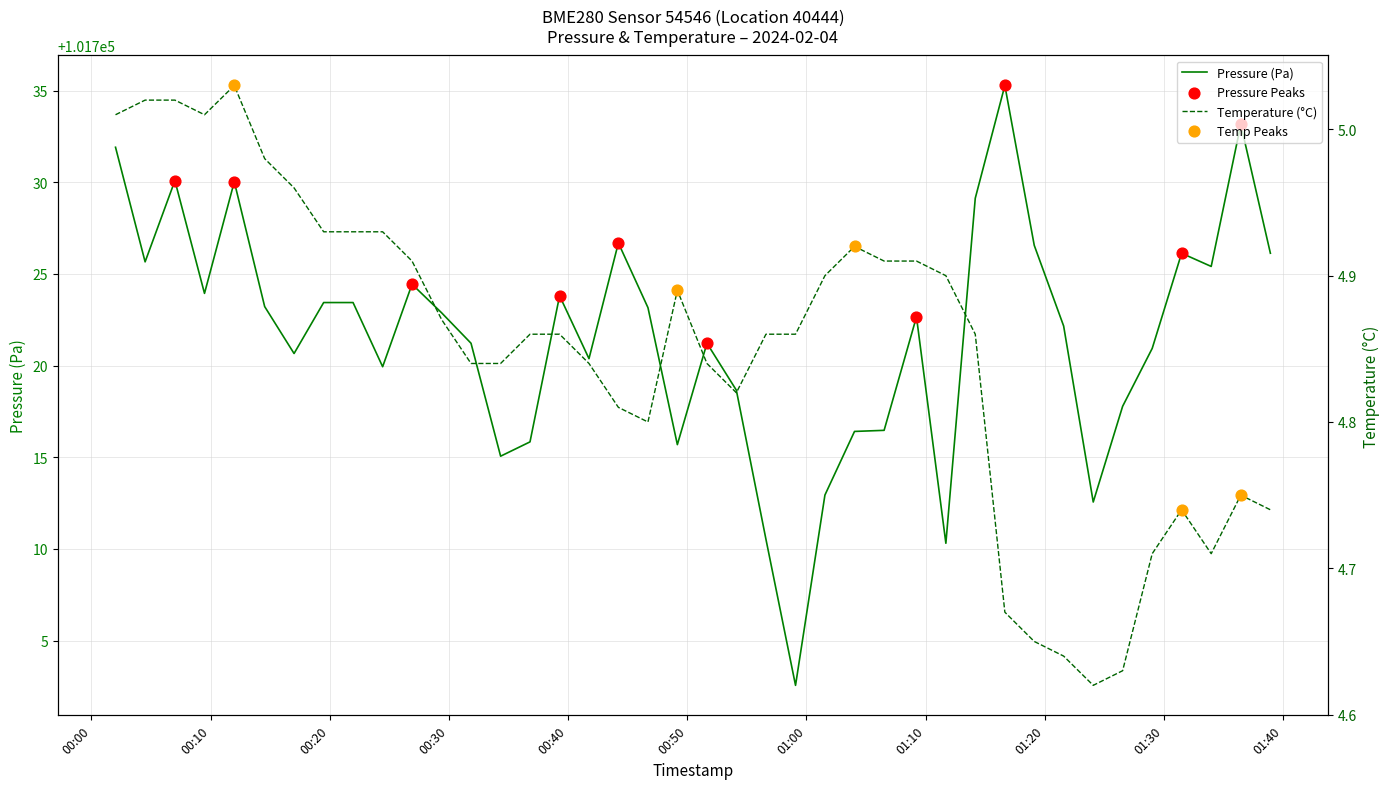

Which series has the largest total across all categories?

pressure